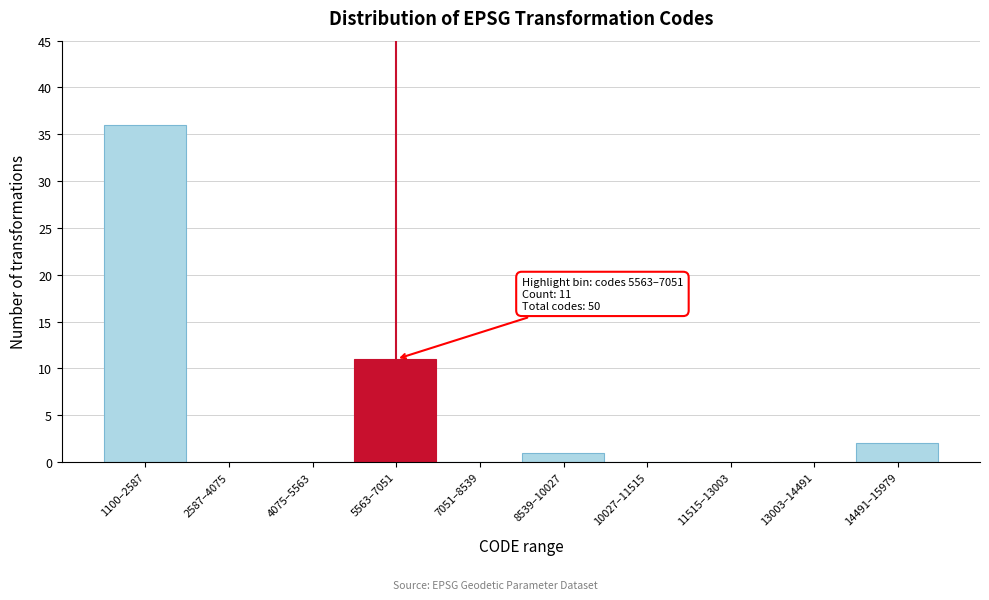

Reading right to left, extract all data points from this chart.

14491–15979=2	13003–14491=0	11515–13003=0	10027–11515=0	8539–10027=1	7051–8539=0	5563–7051=11	4075–5563=0	2587–4075=0	1100–2587=36